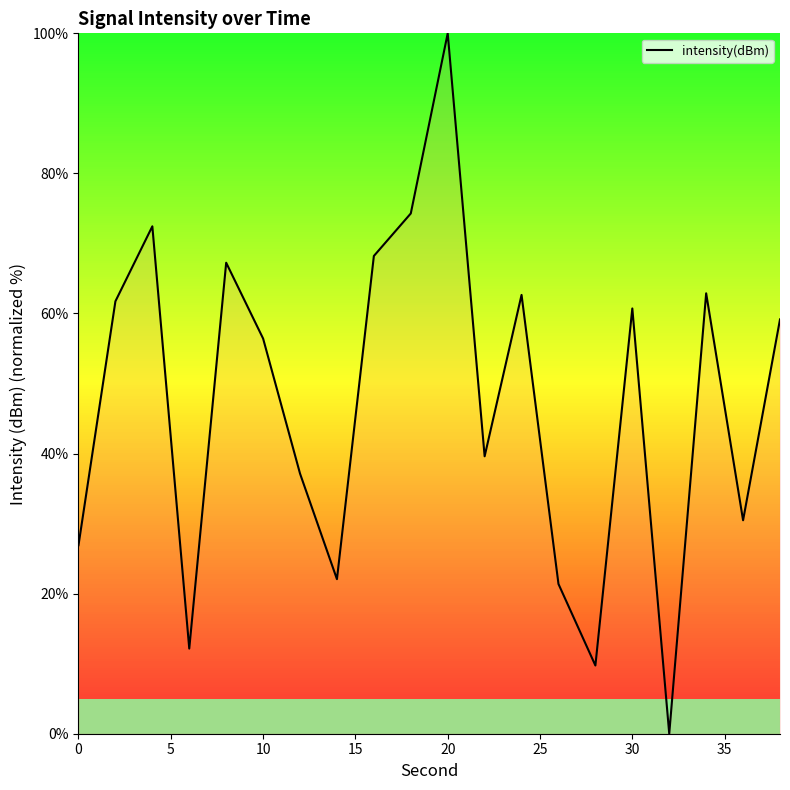

What is the maximum value shown in the chart?

100.0